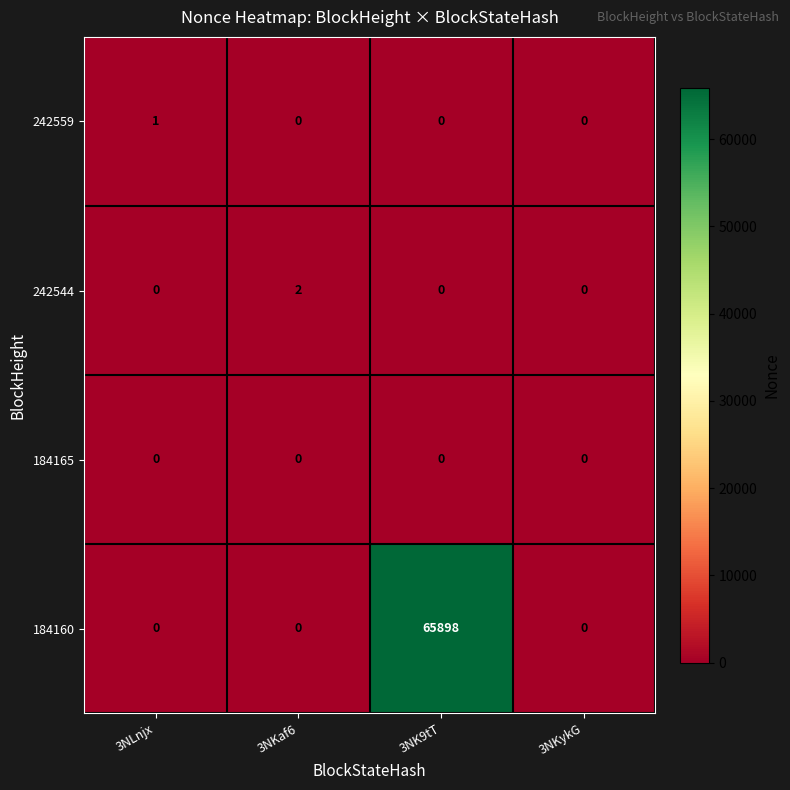

List the series in order of their peak value, highest first.

184160, 242544, 242559, 184165